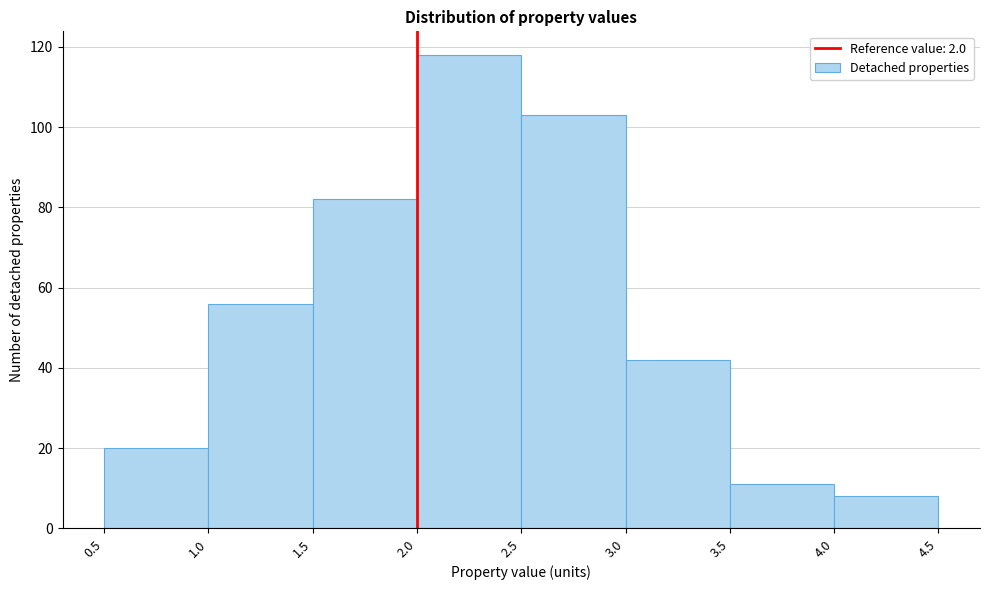

How tall is the bar that spans 3.0 to 3.5 on the x-axis? The values are not printed on the chart, so give them approximately, as read against the axis.

42